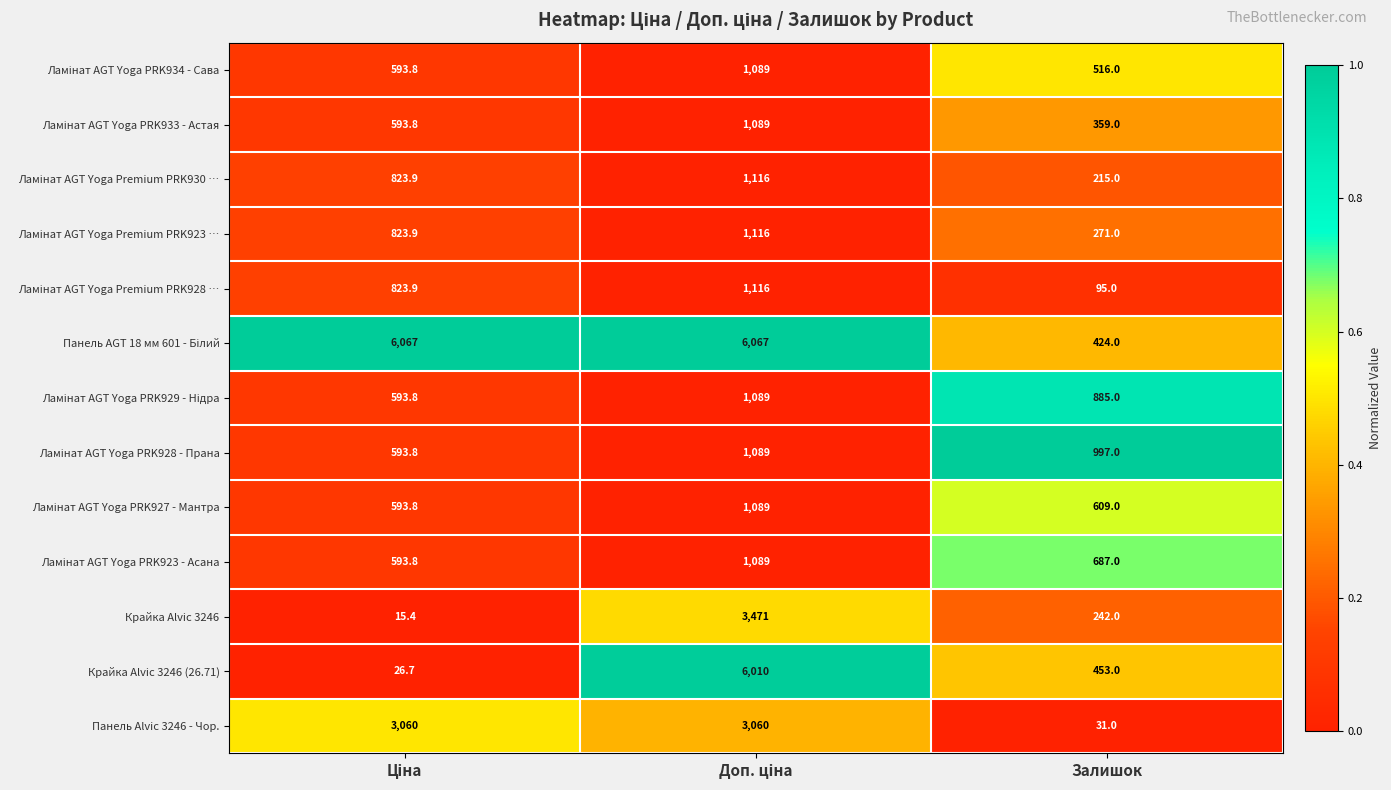

What is the total value across all series at Залишок?

5784.0